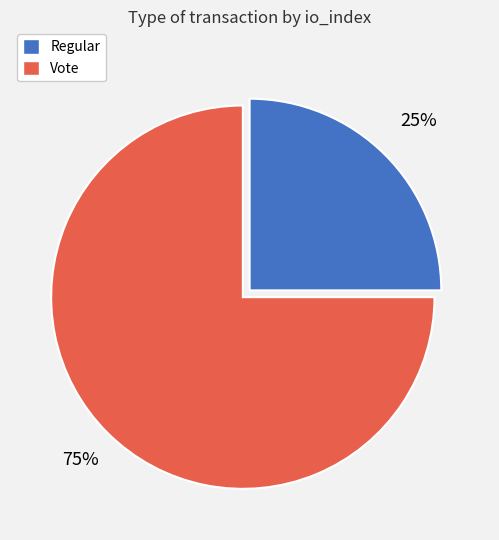

Which has a higher value, Vote or Regular?

Vote